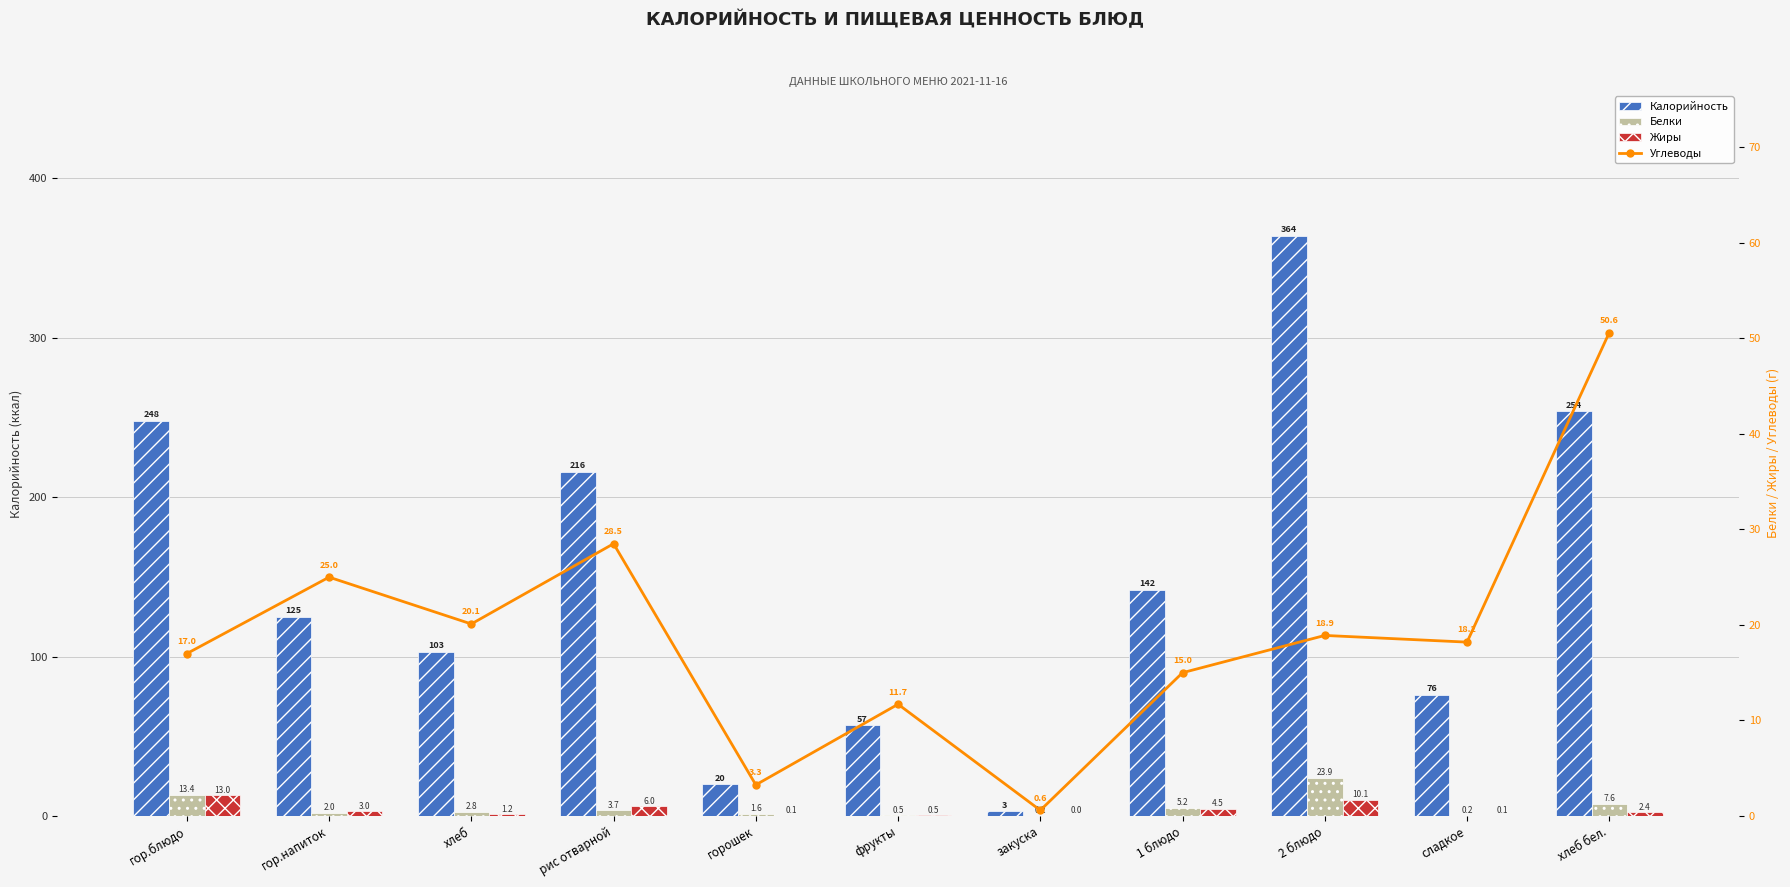

Which series has the widest spread of values?

Калорийность